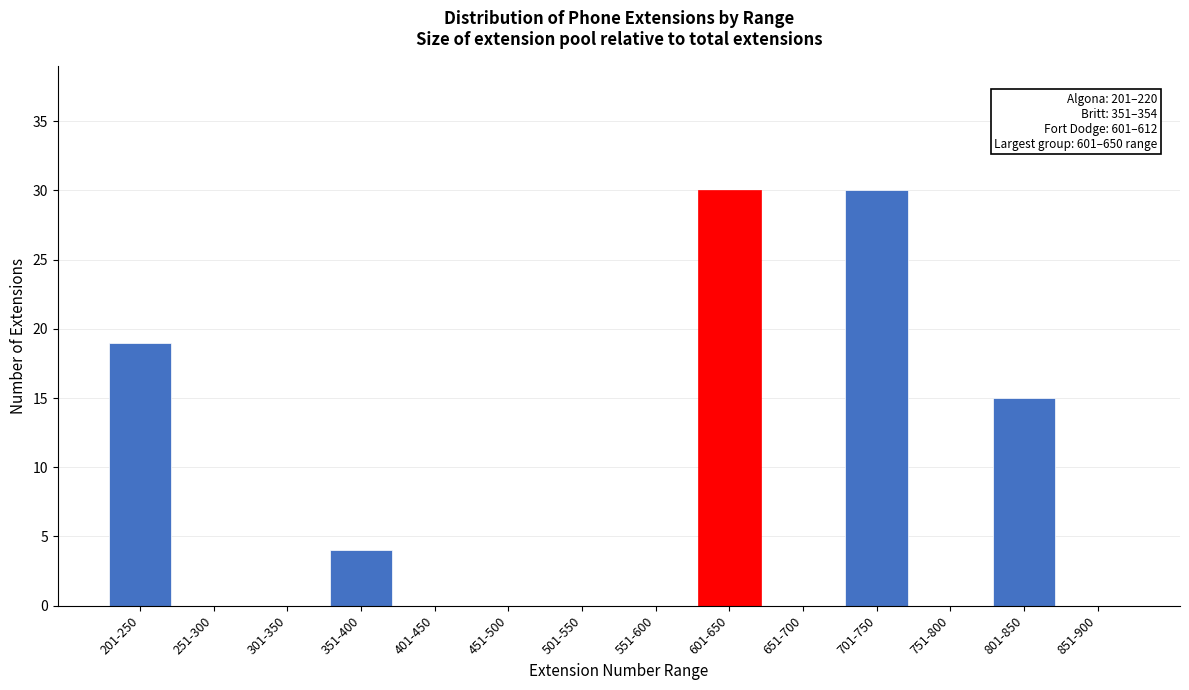

Reading right to left, what are all the values shown in this chart?

851-900=0	801-850=15	751-800=0	701-750=30	651-700=0	601-650=30	551-600=0	501-550=0	451-500=0	401-450=0	351-400=4	301-350=0	251-300=0	201-250=19